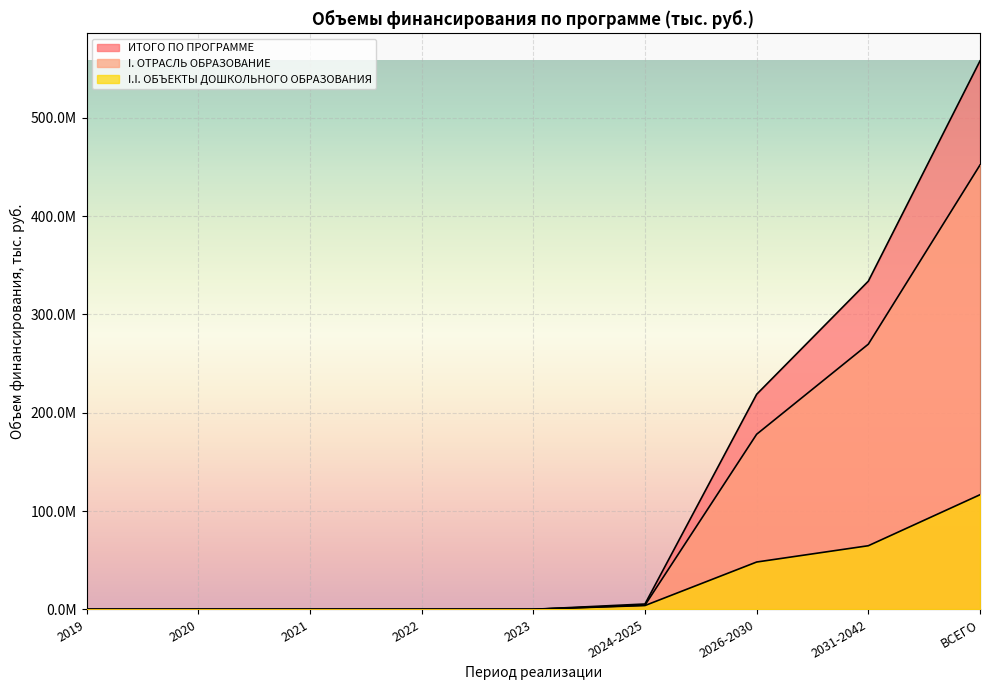

How many data points does each series have?

9